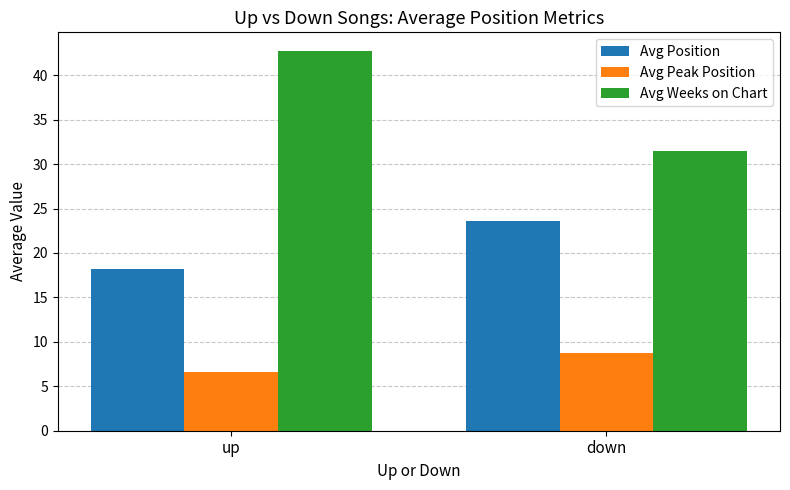

Reading right to left, list all the values displayed in this chart.

Avg Position: down=23.6	up=18.2
Avg Peak Position: down=8.8	up=6.6
Avg Weeks on Chart: down=31.5	up=42.7